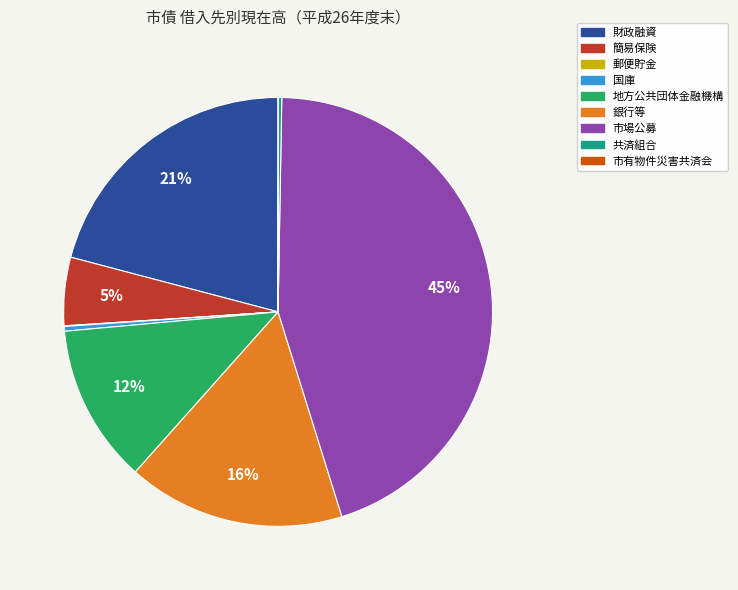

What is the ratio of the value at 市場公募 to the value at 国庫?

125.2